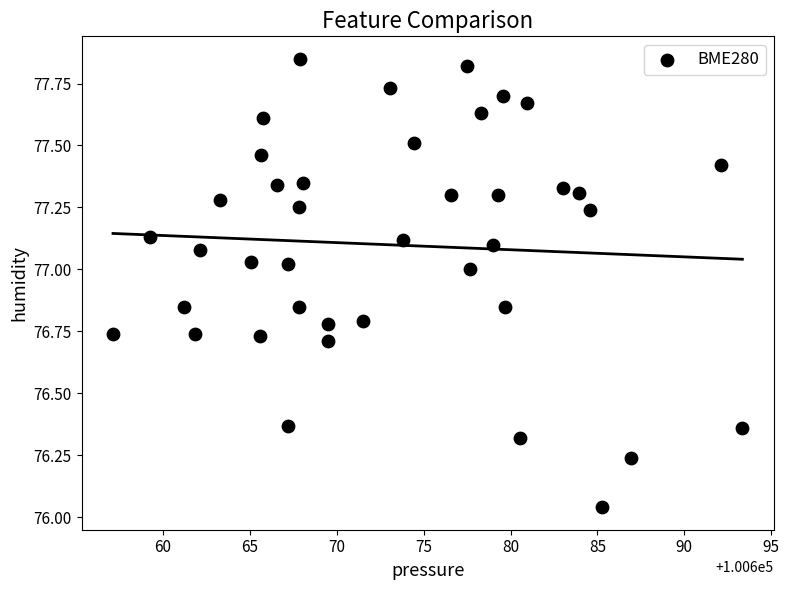

What is the range of X values (max minus min)?

36.2